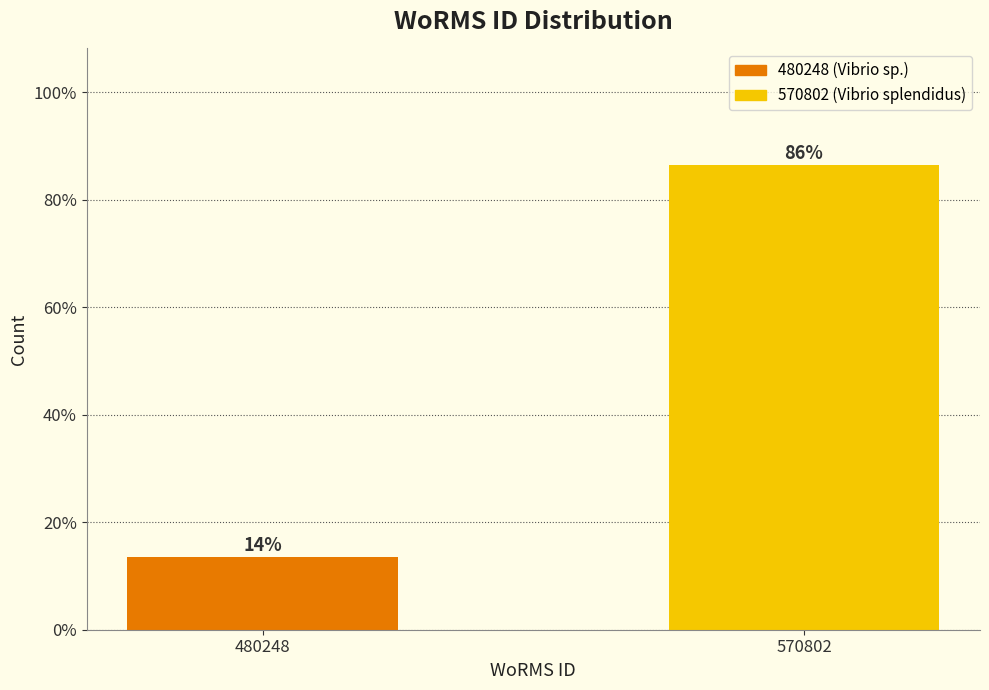

How many bars are there in total?

2